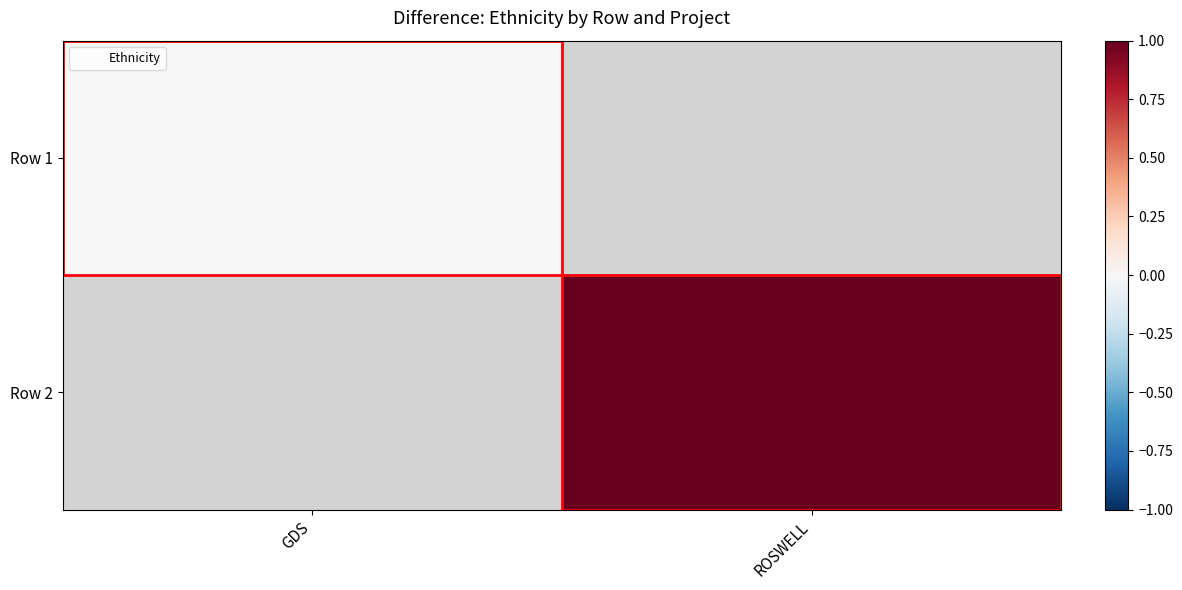

Where is Row 1 nearest to the value 0?

GDS